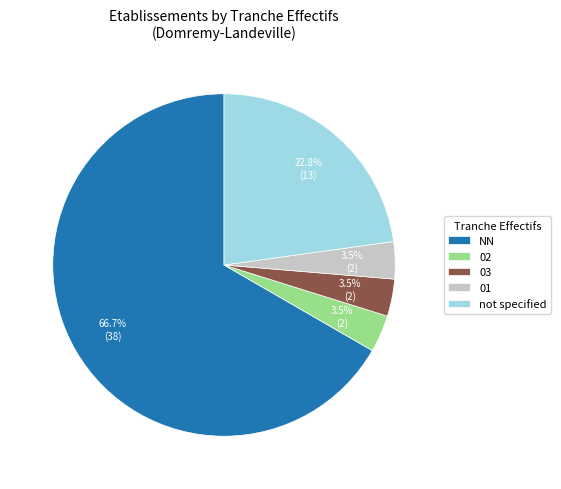

Is there any slice that represents more than half of the pie?

Yes